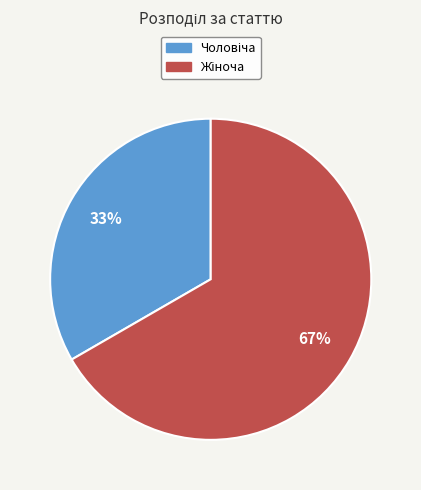

Is there any slice that represents more than half of the pie?

Yes